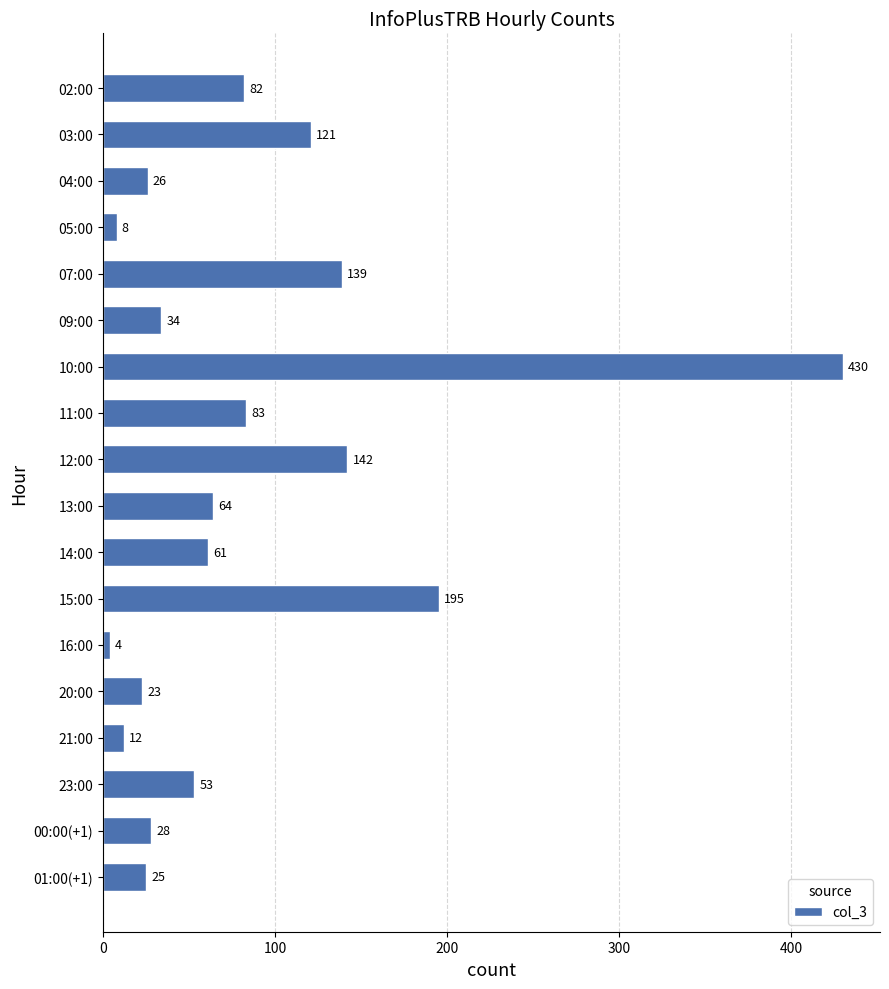

True or false: the data shows 23 at 20:00.

True